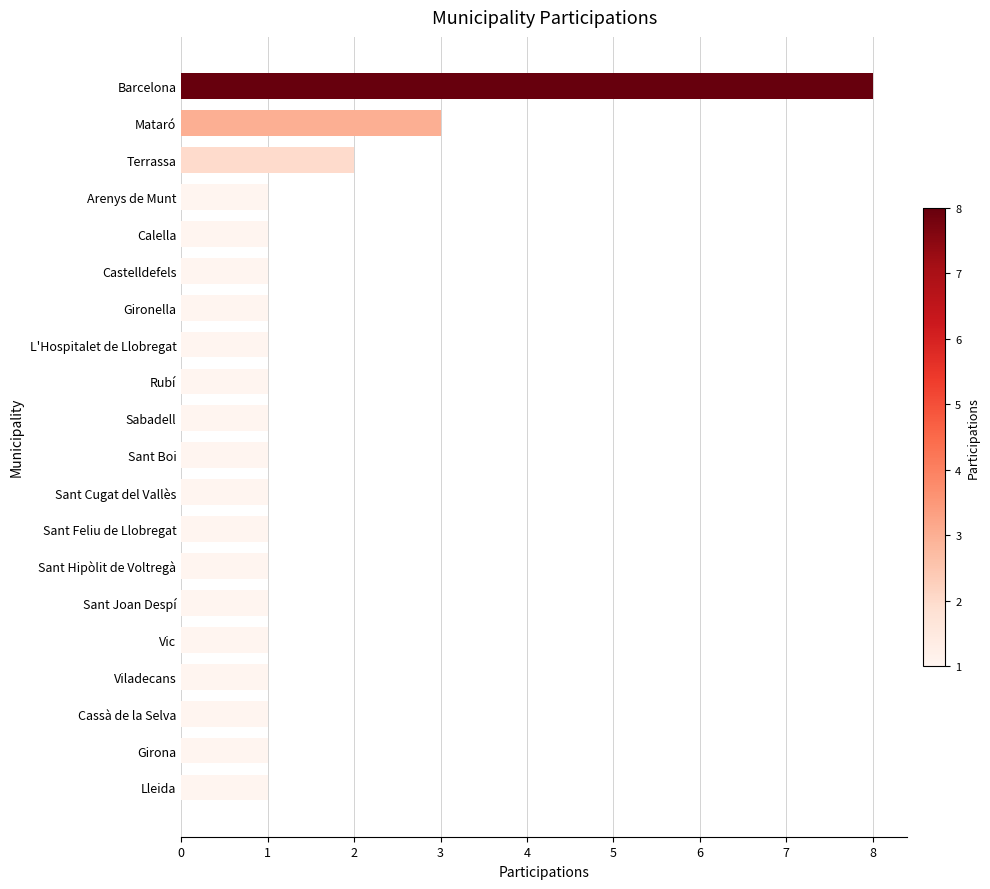

What is the greatest value displayed?

8